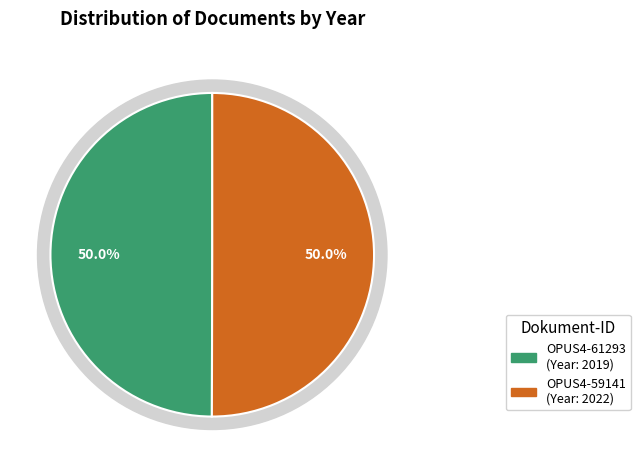

To the nearest percent, what is the combined percentage of OPUS4-61293 and OPUS4-59141?

100%